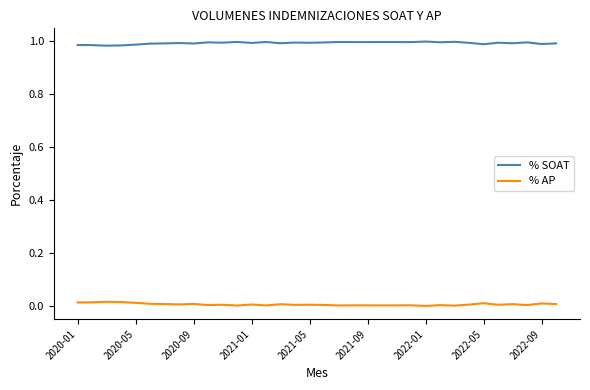

True or false: % SOAT and % AP cross at least once.

False